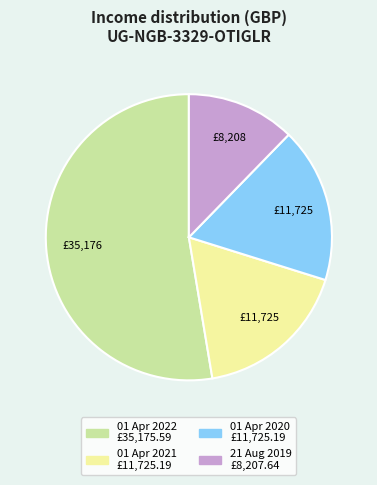

How many segments does this pie chart have?

4